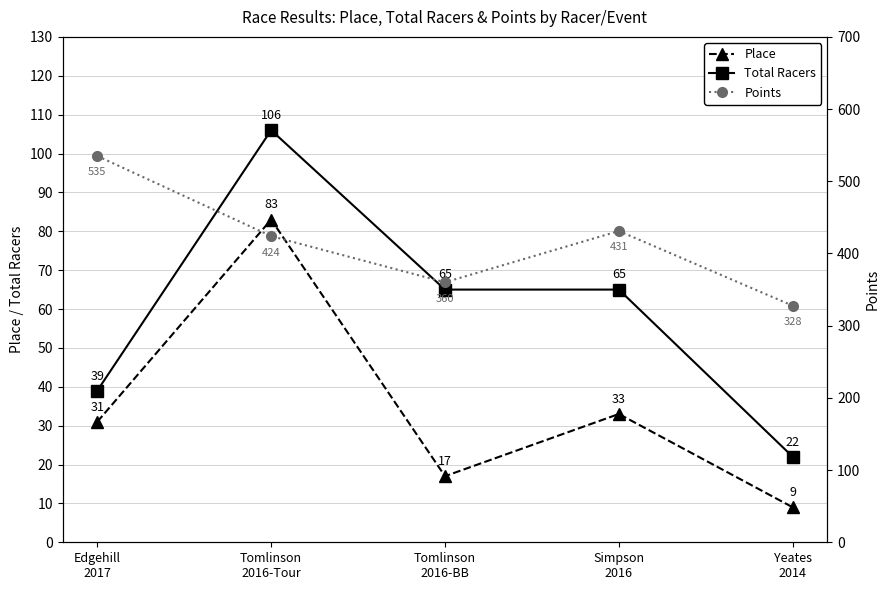

True or false: Total Racers and Points intersect in this chart.

False